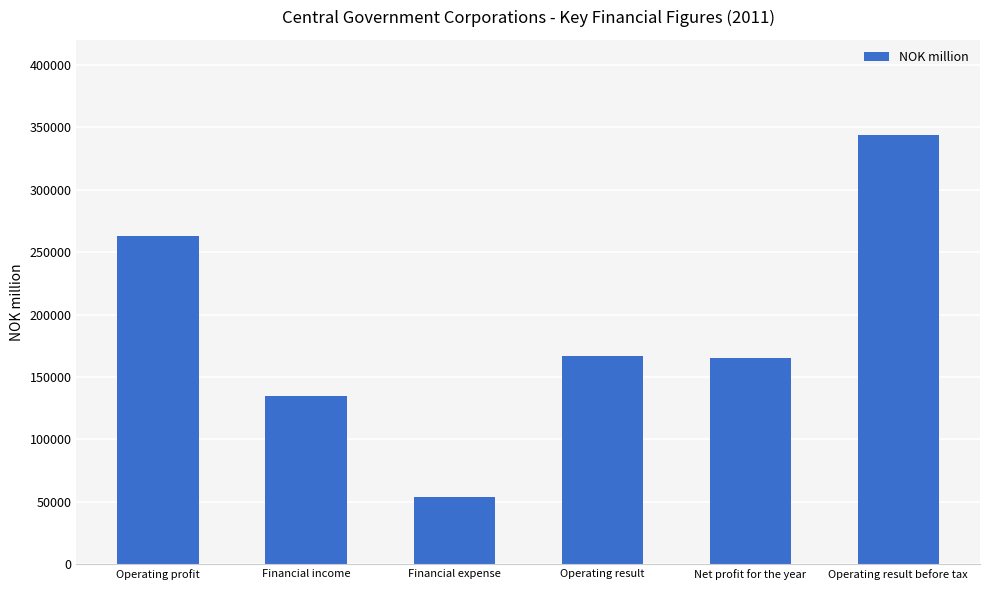

What is the approximate value at Operating profit?

263149